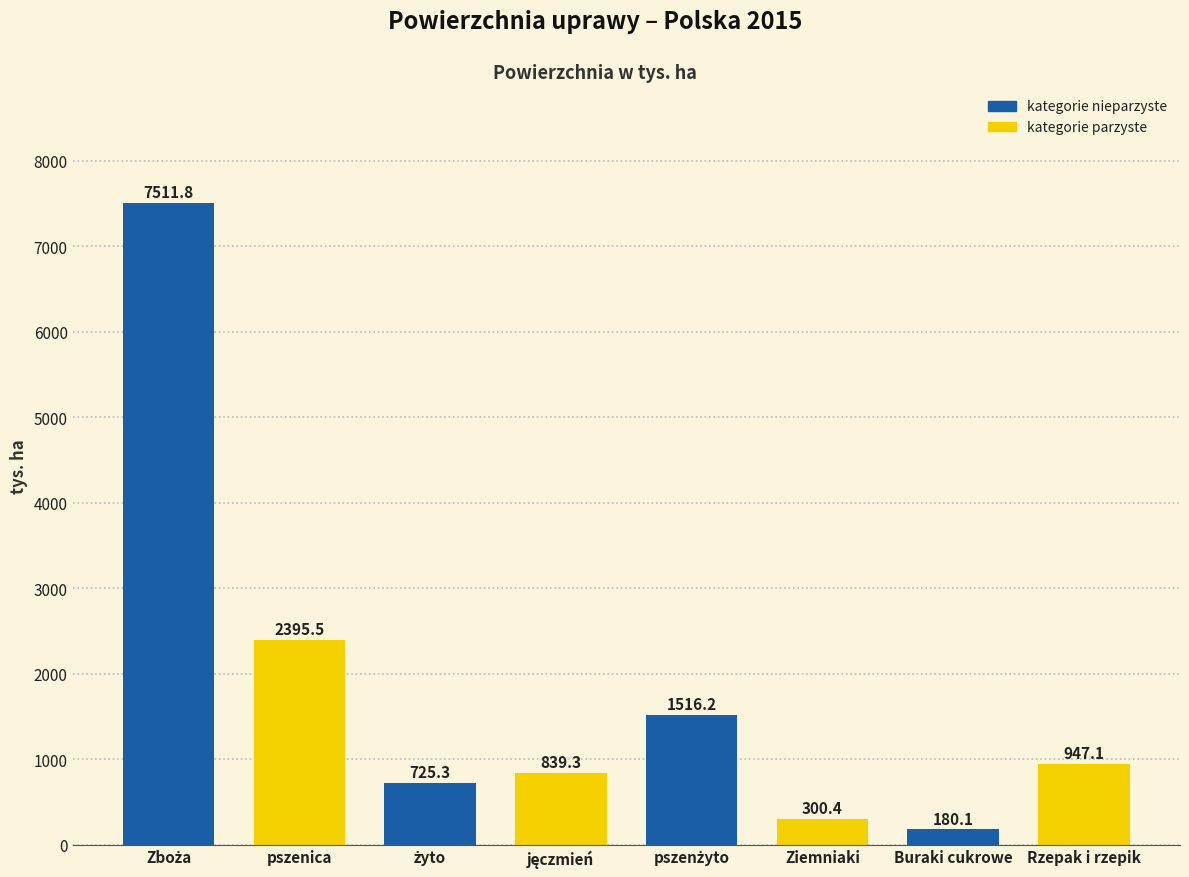

Reading left to right, extract all data points from this chart.

7511.8	2395.5	725.3	839.3	1516.2	300.4	180.1	947.1